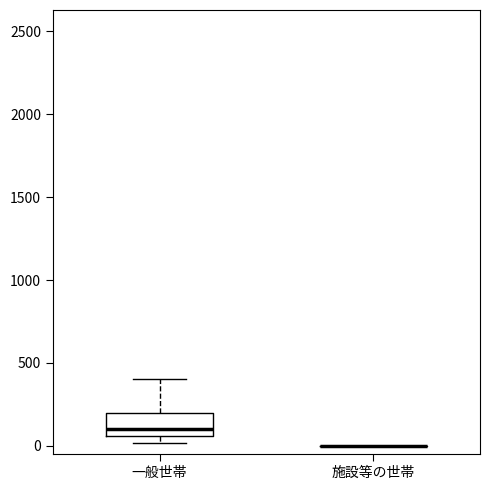

Reading left to right, read every box against the y-axis: the position of its median line, the range the box covers, and the ends of its whiskers. The values are not printed on the chart, so give them approximately, as read against the axis.

一般世帯: median 100, box 50 to 200, whiskers 0 to 400
施設等の世帯: box collapsed to a line at 0, whiskers 0 to 0